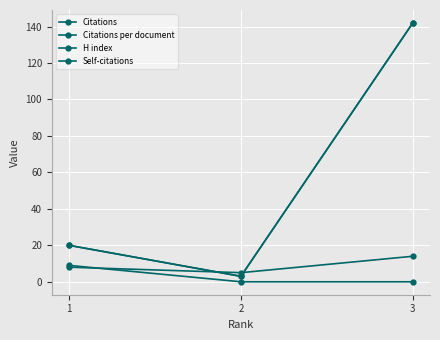

Rank the series by their maximum value, from highest to lowest.

Citations, Citations per document, H index, Self-citations